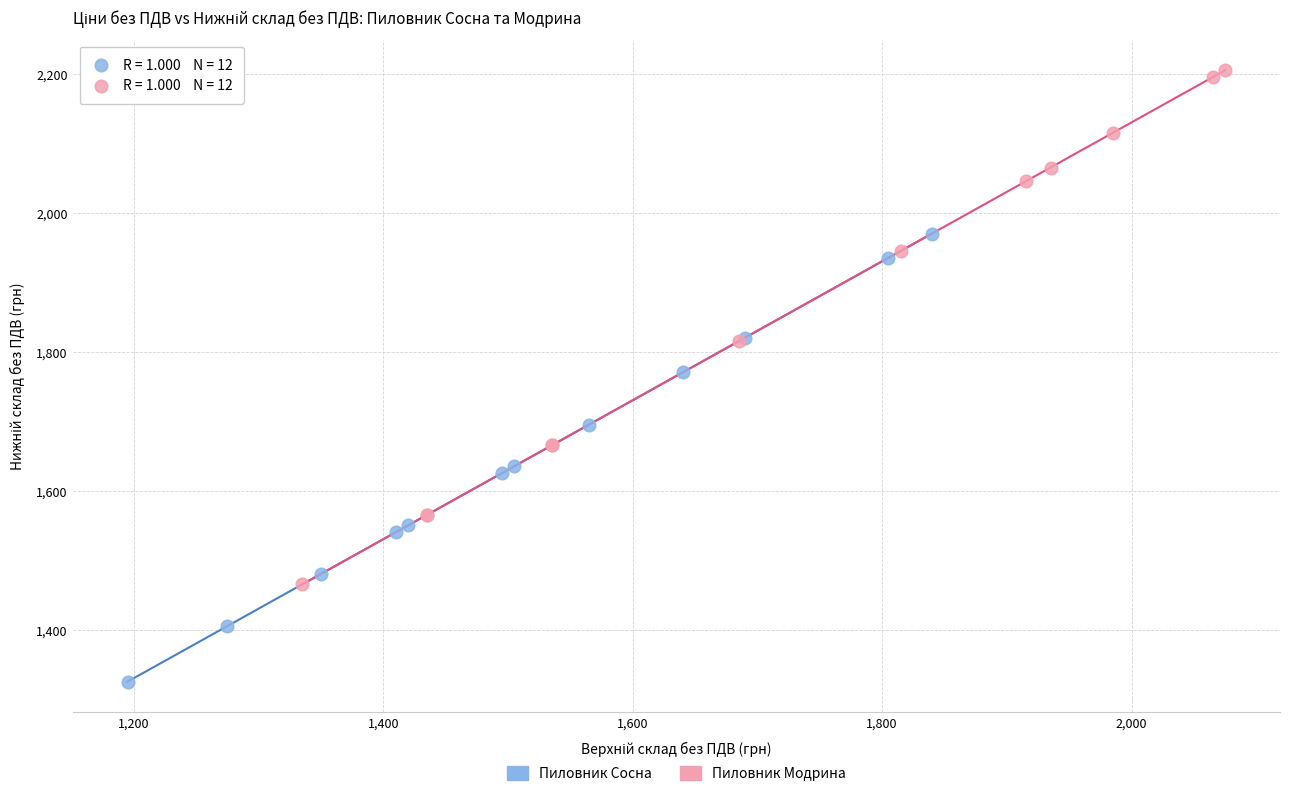

Which series contains the lowest Y value?

Пиловник Сосна